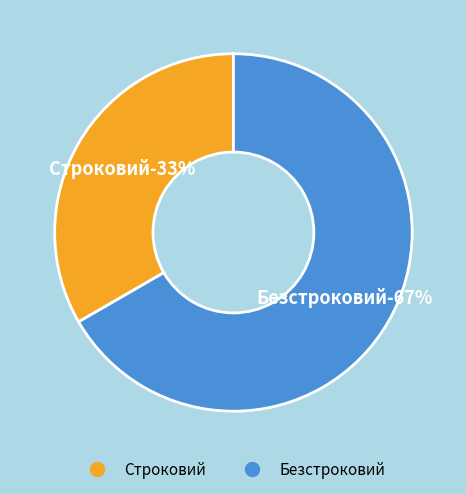

The Безстроковий slice represents 67% of the pie. True or false?

True